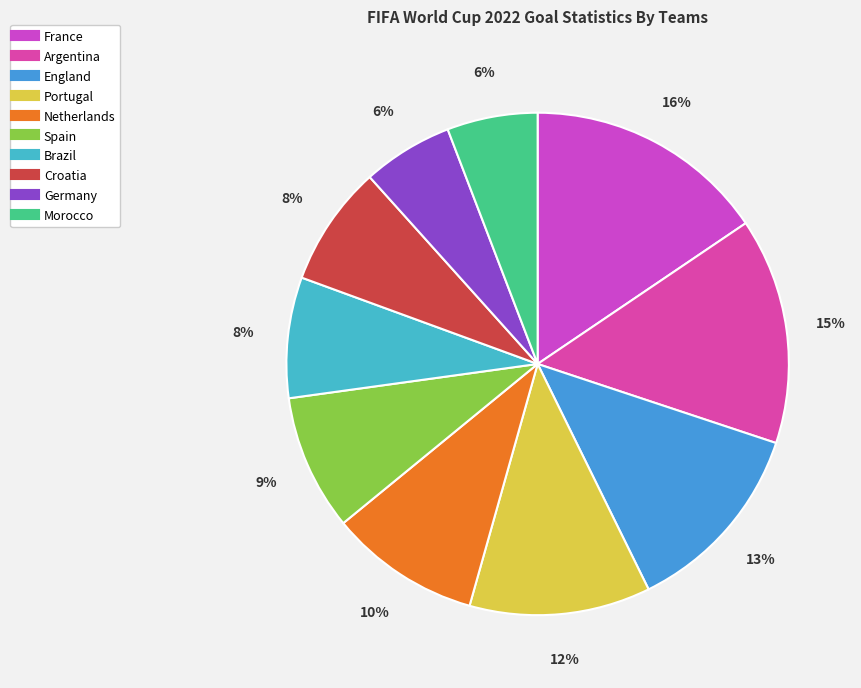

Which category has the biggest portion of the pie?

France